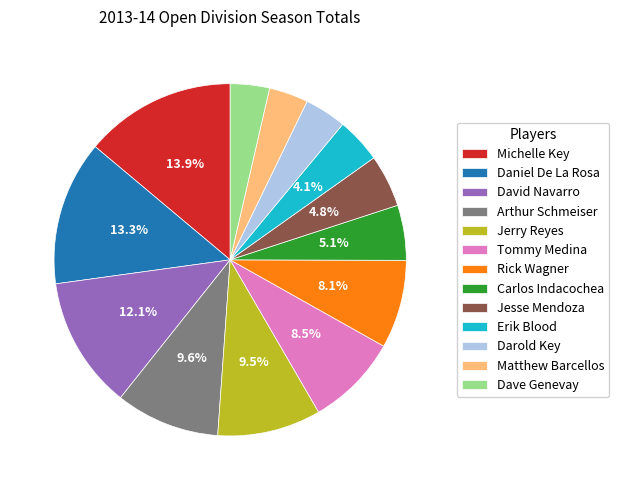

Is there a majority slice in this chart?

No